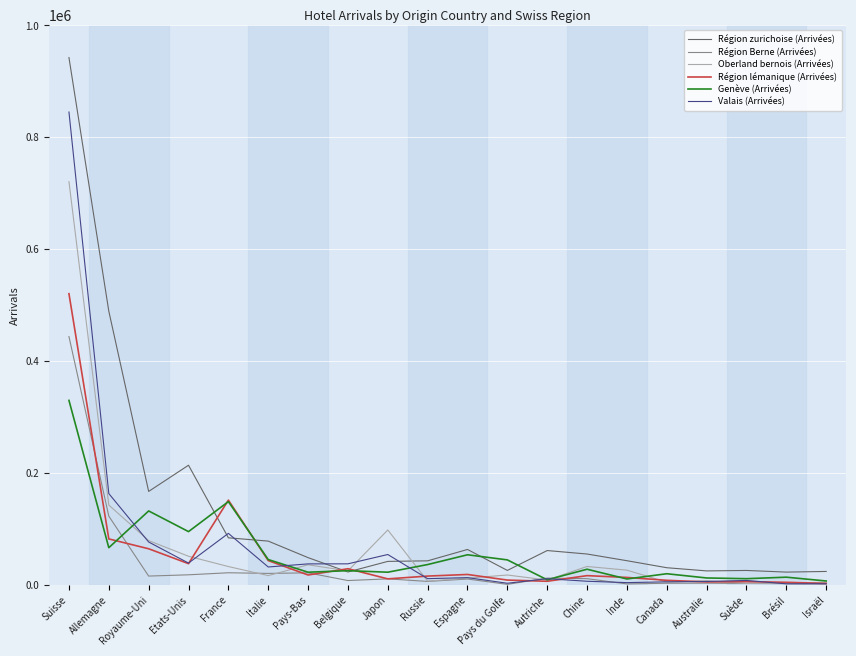

Is it true that Genève (Arrivées) equals 45613 at Italie?

True